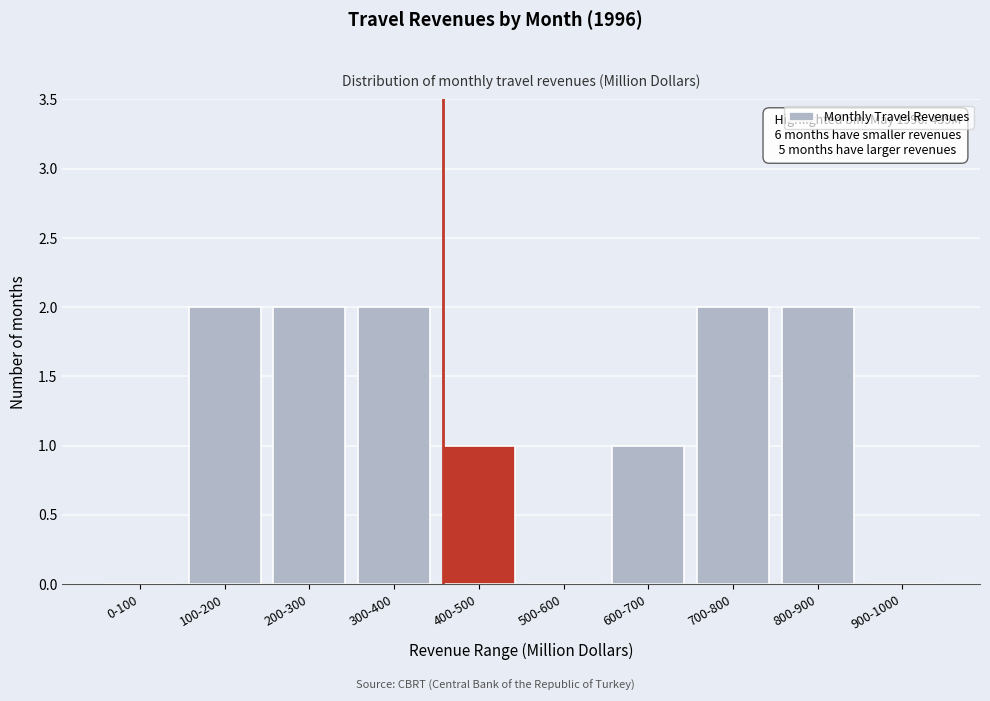

Reading left to right, extract all data points from this chart.

0-100=0	100-200=2	200-300=2	300-400=2	400-500=1	500-600=0	600-700=1	700-800=2	800-900=2	900-1000=0